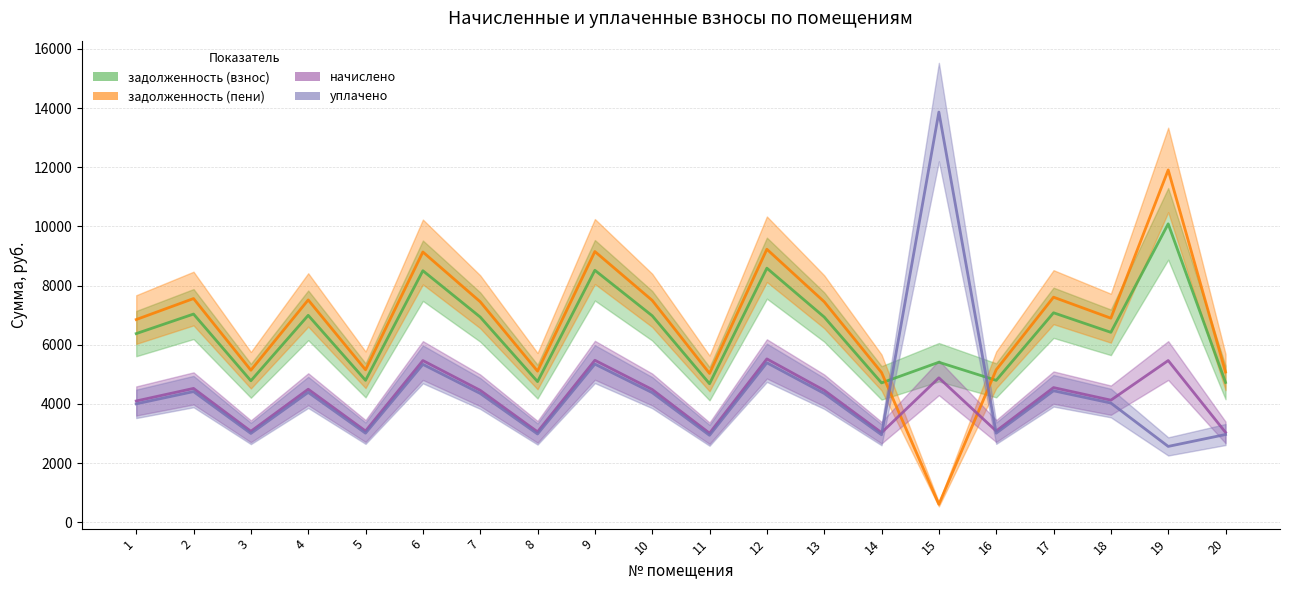

Which series has the largest total across all categories?

задолженность (пени)